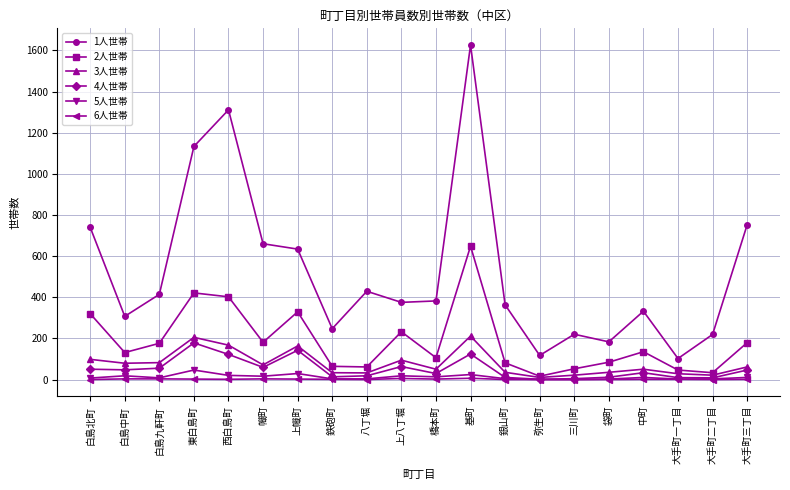

Does the chart display data point markers on the line(s)?

Yes